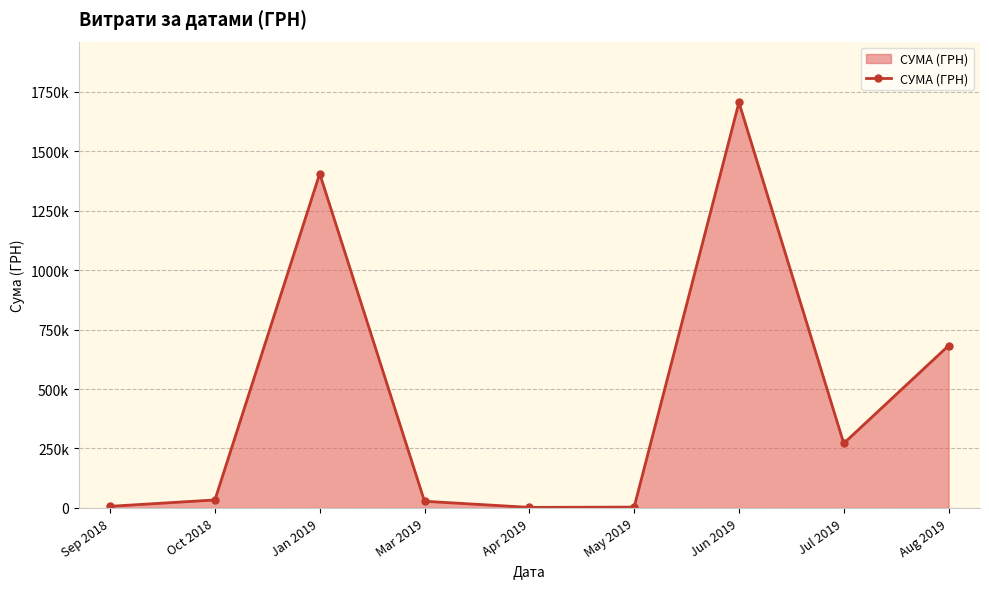

What is the ratio of the value at Aug 2019 to the value at Mar 2019?

24.3